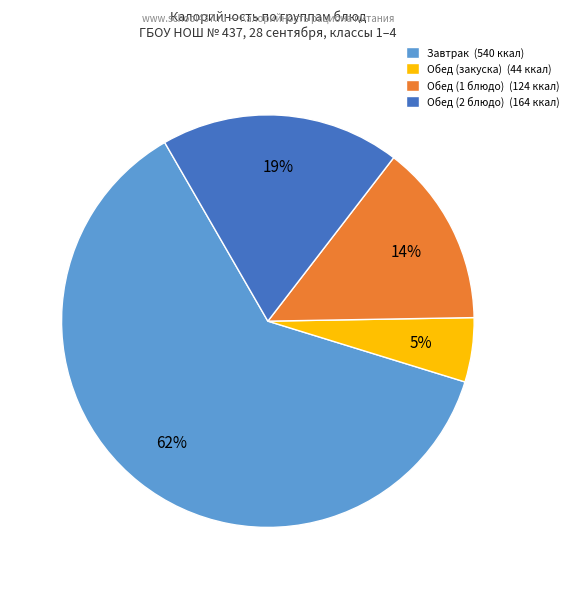

To the nearest percent, what portion does Обед (2 блюдо) (164 ккал) represent?

19%